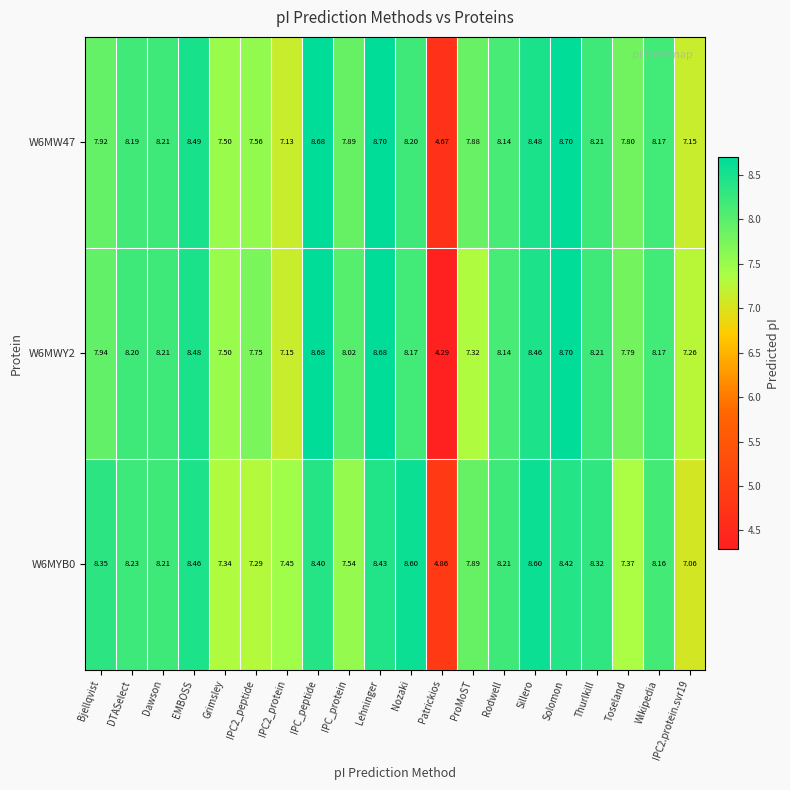

At which category is the sum across all series the highest?

Solomon